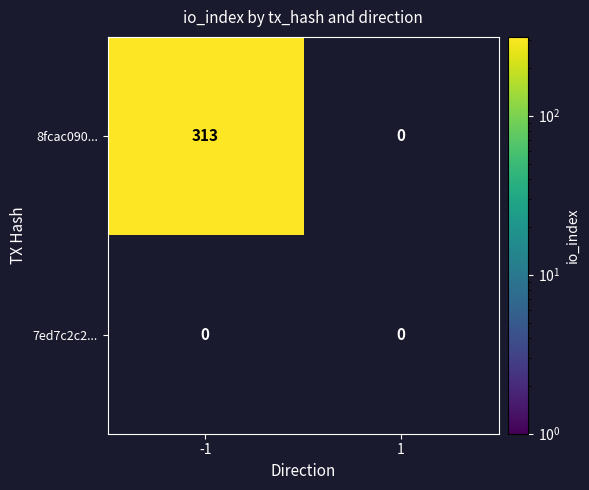

Reading right to left, extract all data points from this chart.

8fcac090...: 1=0	-1=313
7ed7c2c2...: 1=0	-1=0